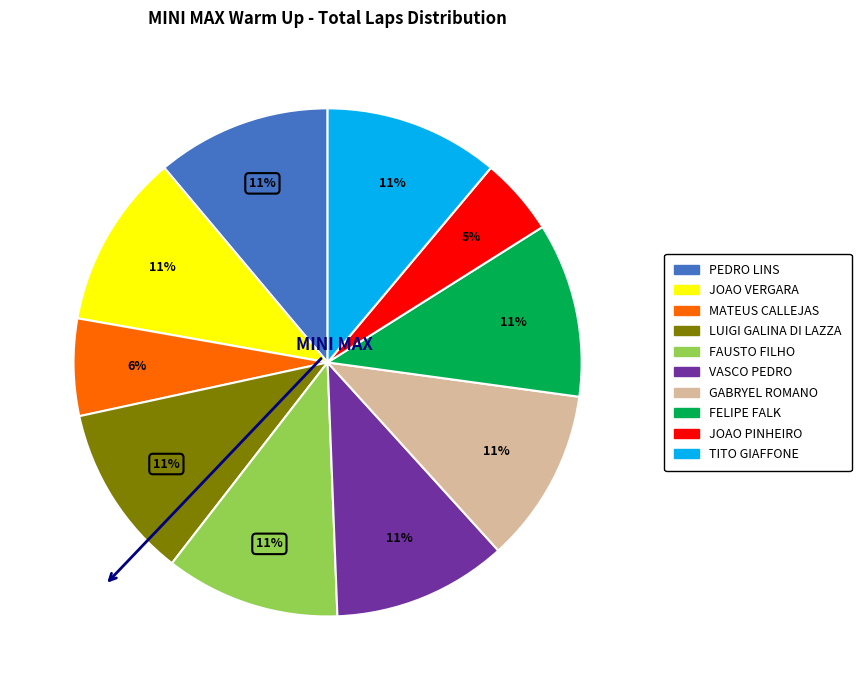

Approximately how many times larger is the value at LUIGI GALINA DI LAZZA compared to GABRYEL ROMANO?

1.0